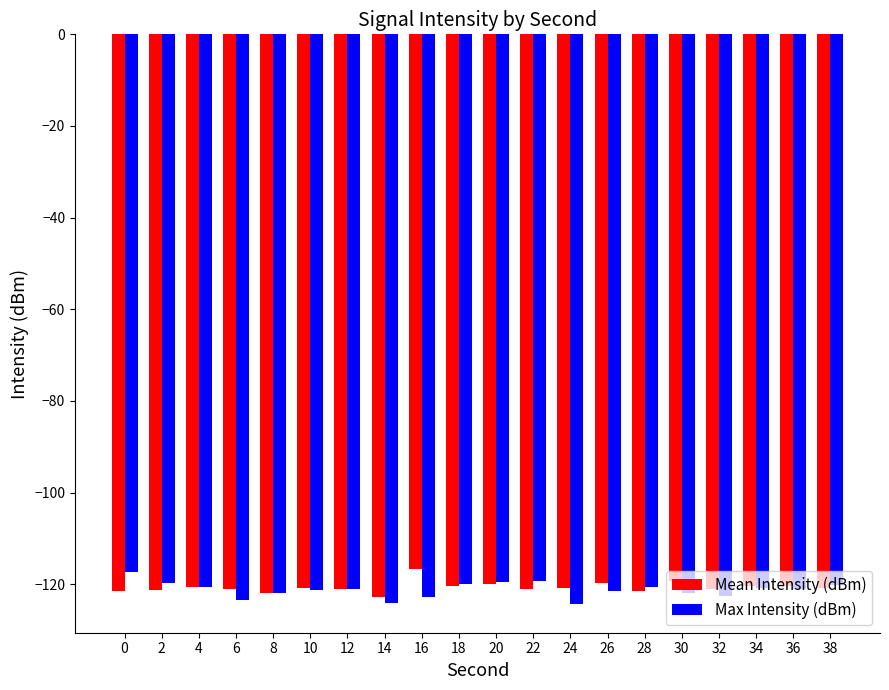

Is it true that Mean Intensity (dBm) equals -121.0 at 12?

True